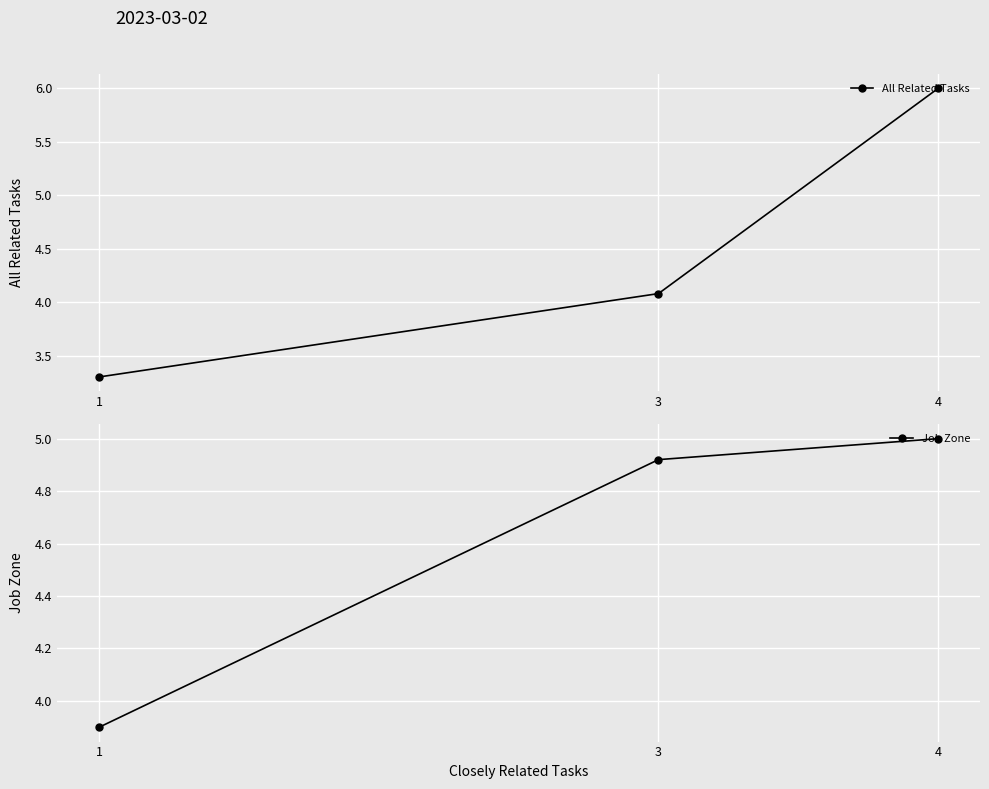

Reading left to right, extract all data points from this chart.

All Related Tasks: 1=3.3	3=4.1	4=6.0
Job Zone: 1=3.9	3=4.9	4=5.0